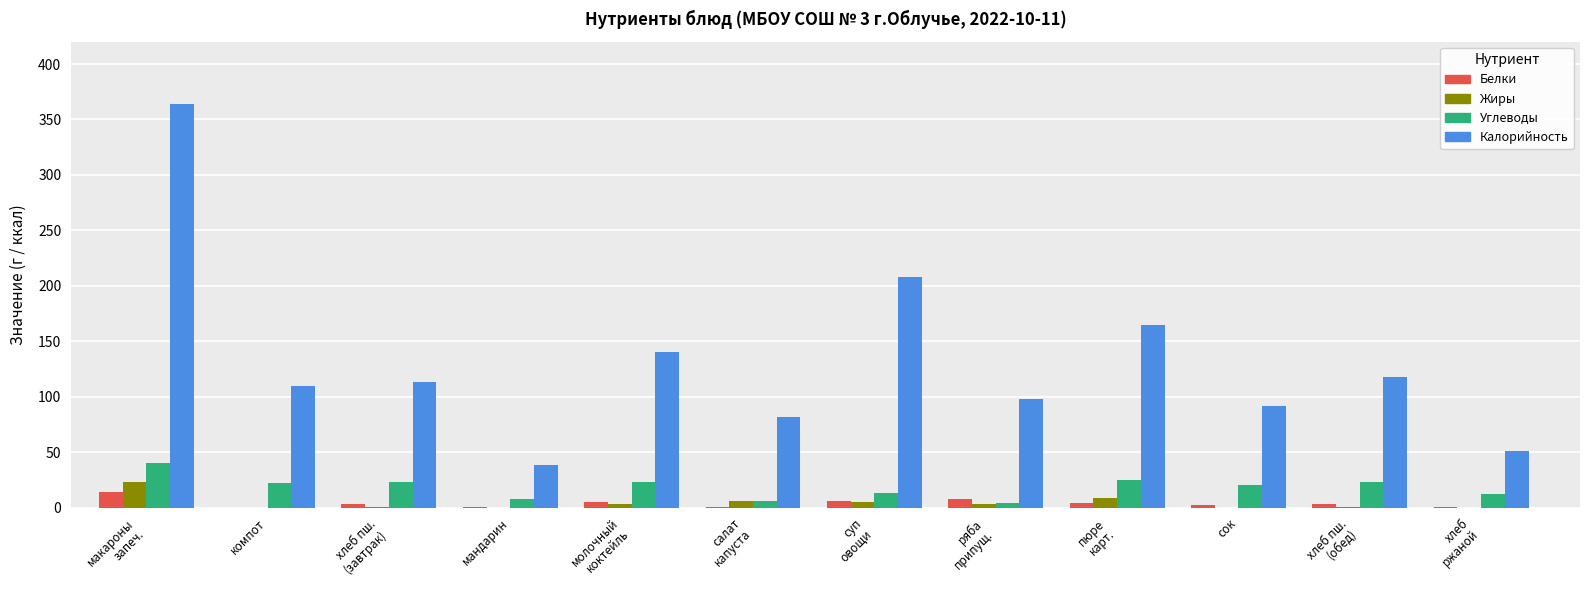

The value of Жиры at мандарин is 0. True or false?

True